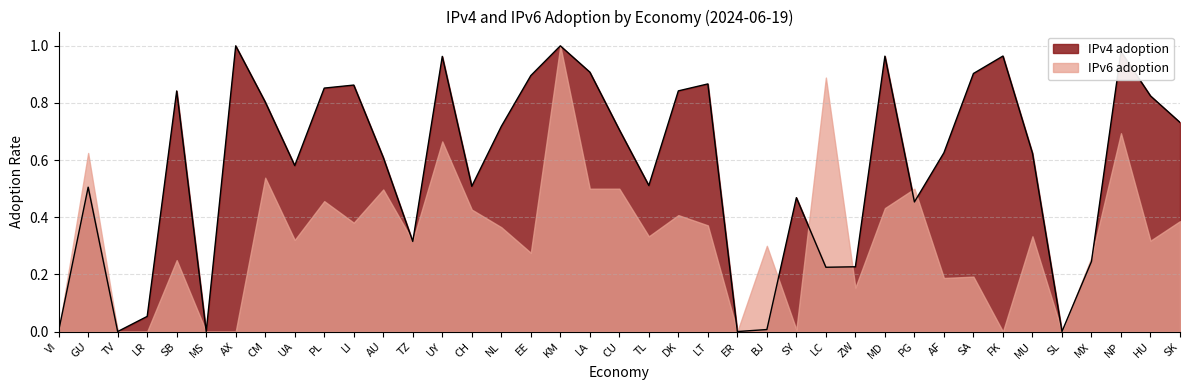

What position from the left is MS?

6